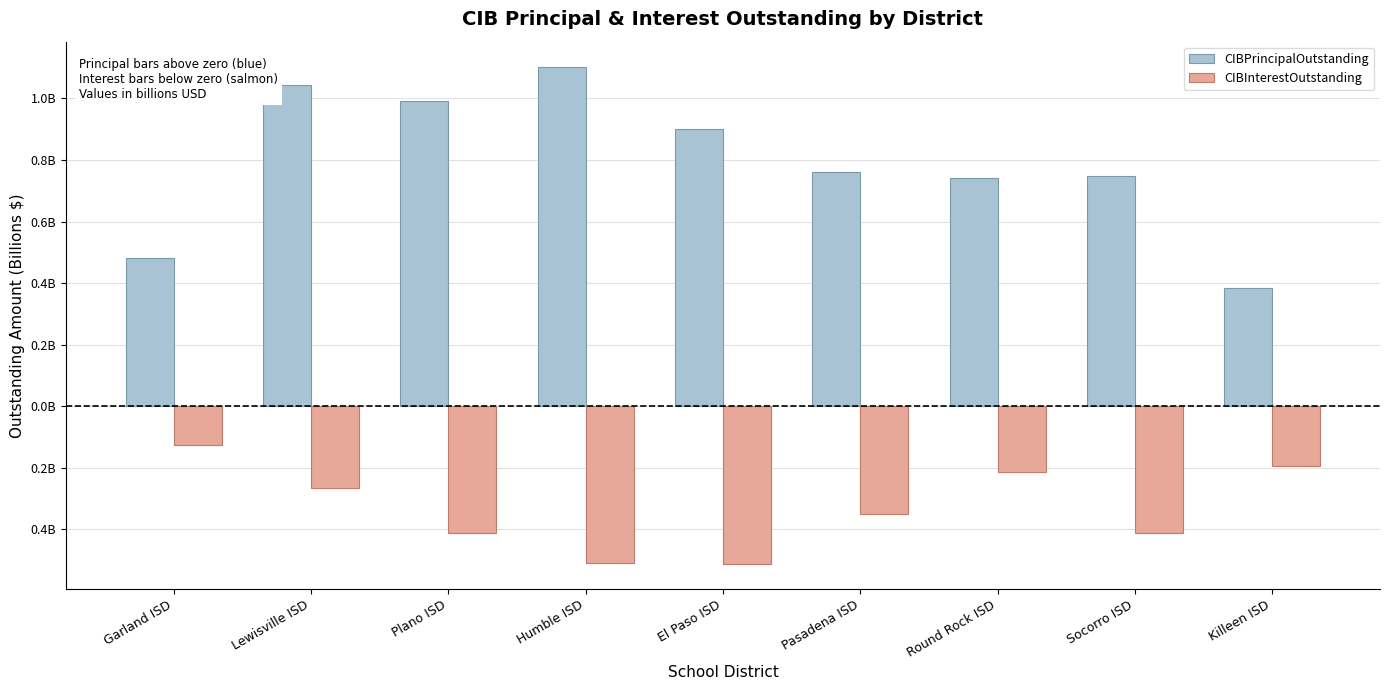

Are the bars horizontal?

No